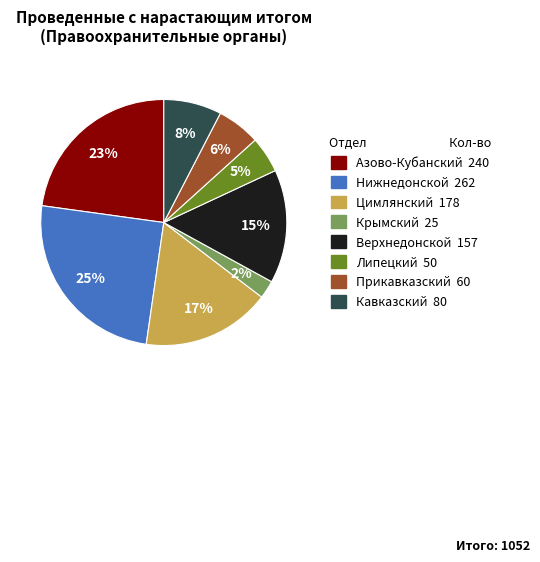

Which slice is the smallest?

Крымский